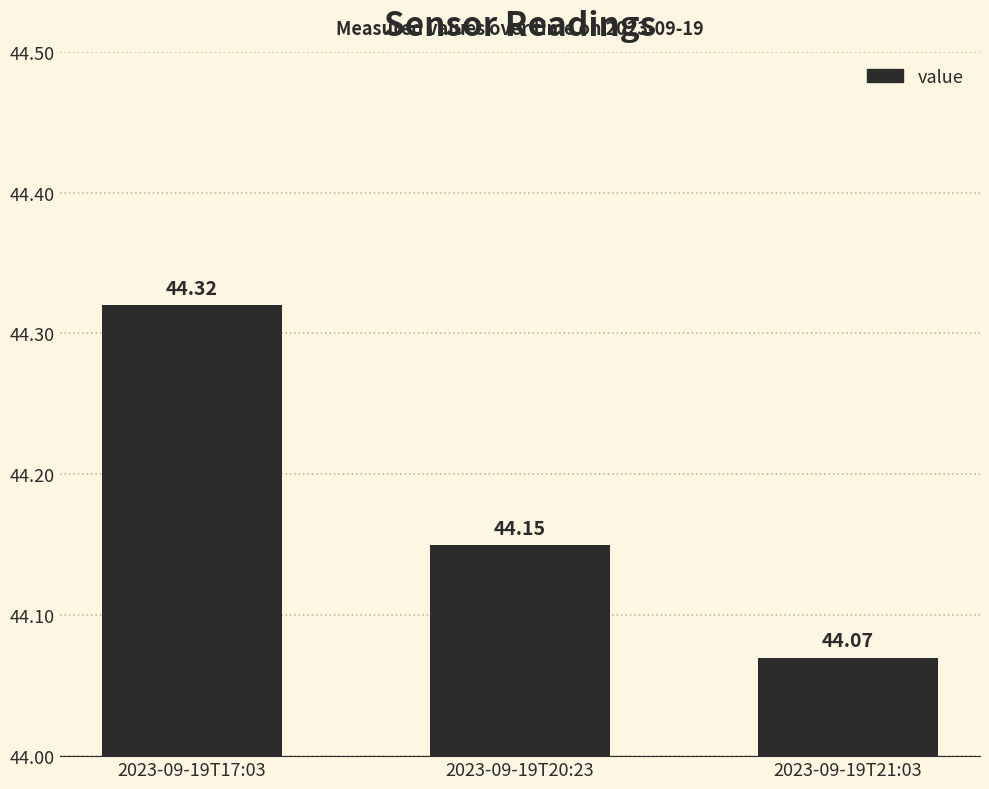

Rank the categories by value from highest to lowest.

2023-09-19T17:03, 2023-09-19T20:23, 2023-09-19T21:03